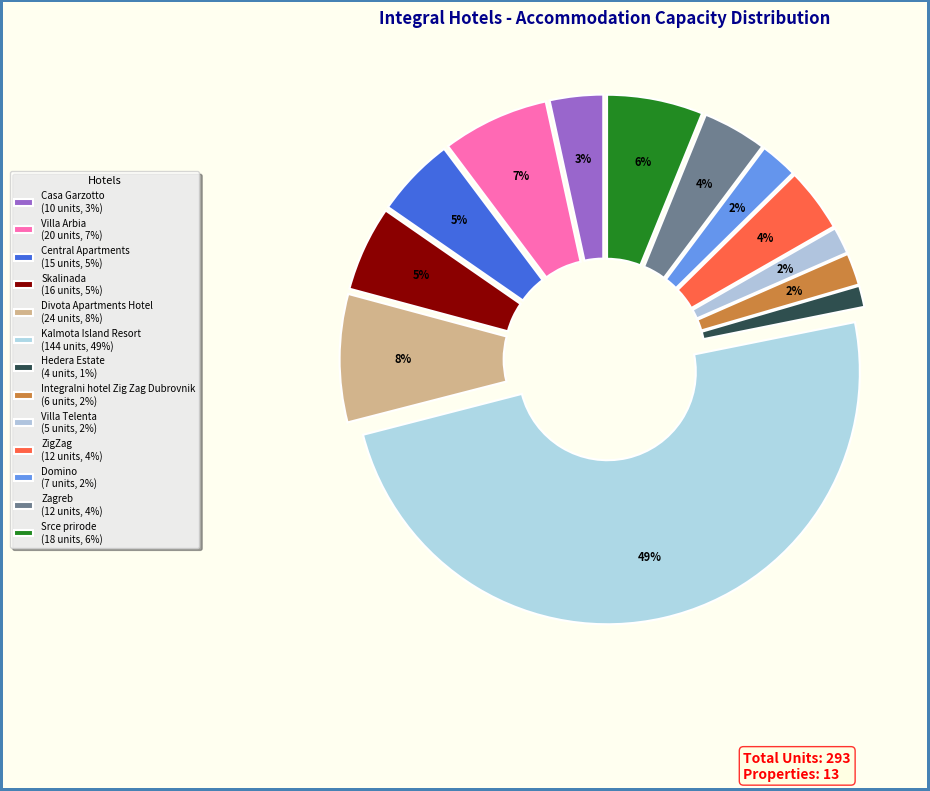

To the nearest percent, what is the difference between the Skalinada and Villa Arbia slice percentages?

1%